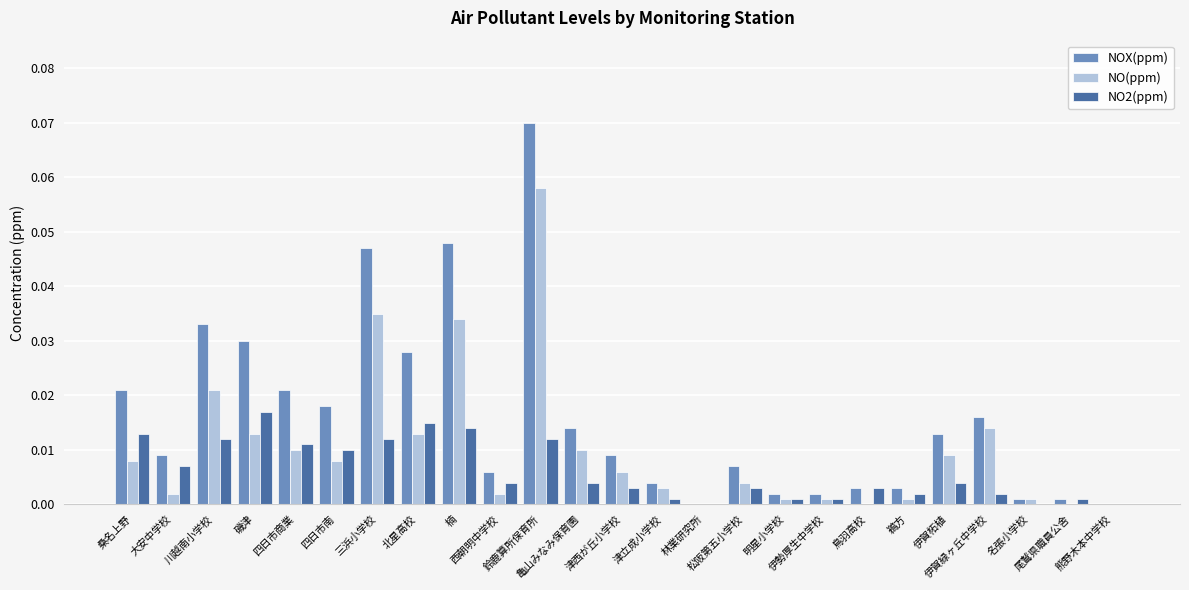

Which series has the largest total across all categories?

NOX(ppm)